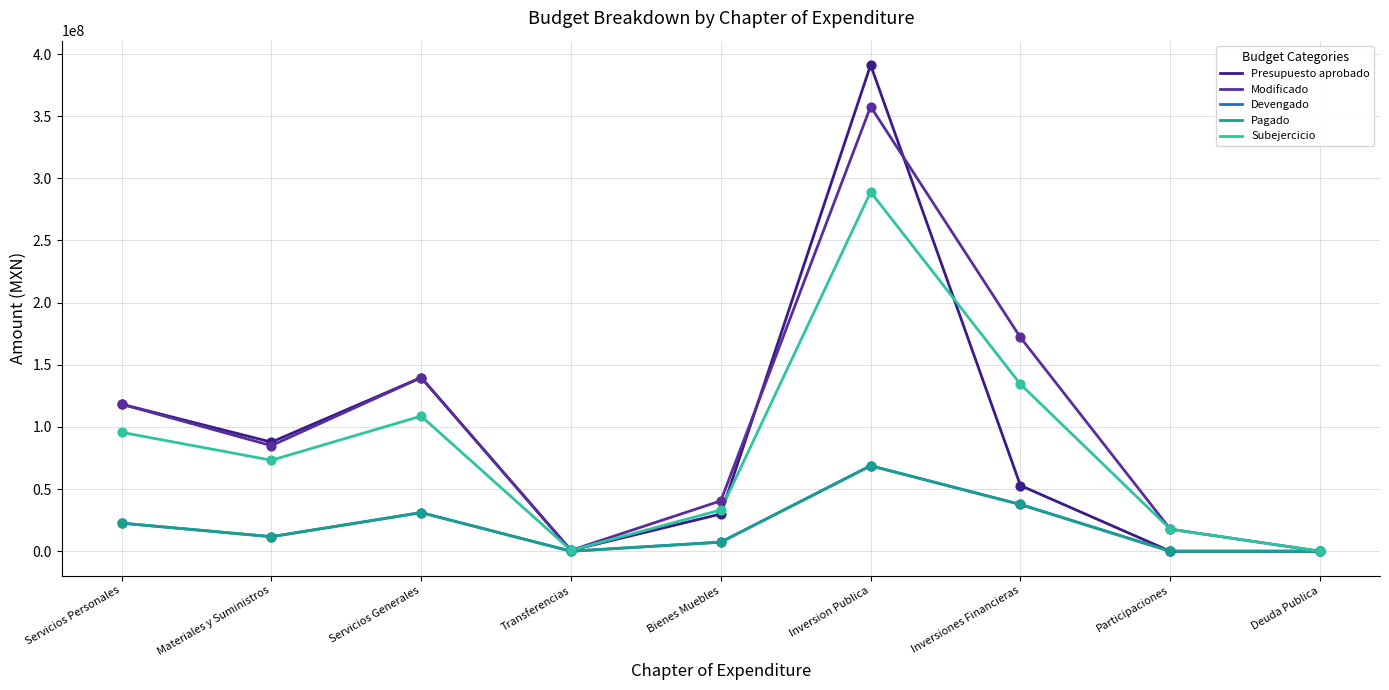

Between Materiales y Suministros and Bienes Muebles, which series saw the biggest shift?

Presupuesto aprobado